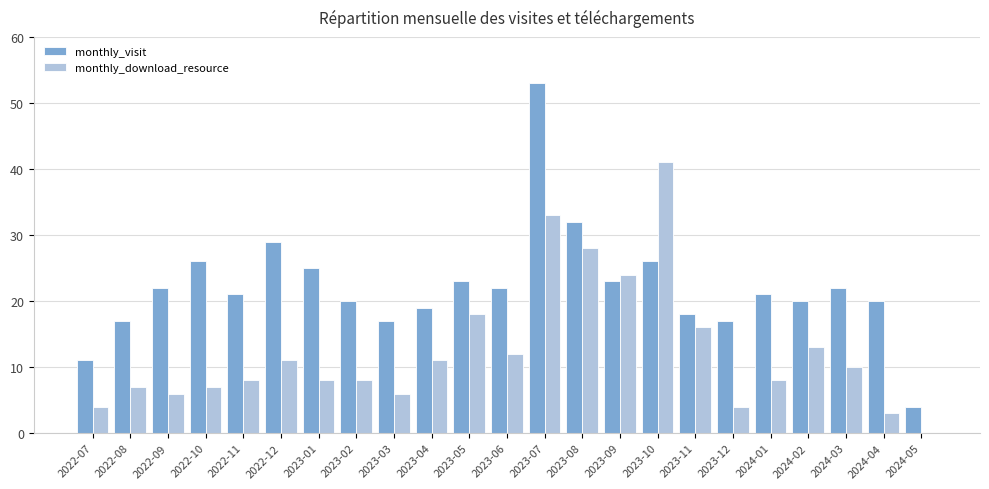

At which category is the sum across all series the highest?

2023-07